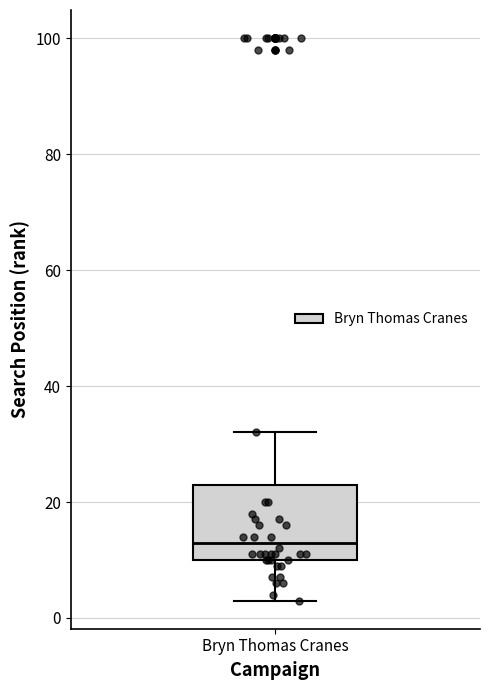

Transcribe this box plot: give where the median line is, the range the box spans, and where the two whiskers end, as read against the y-axis. The values are not printed on the chart, so give them approximately, as read against the axis.

median 14, box 10 to 24, whiskers 4 to 32